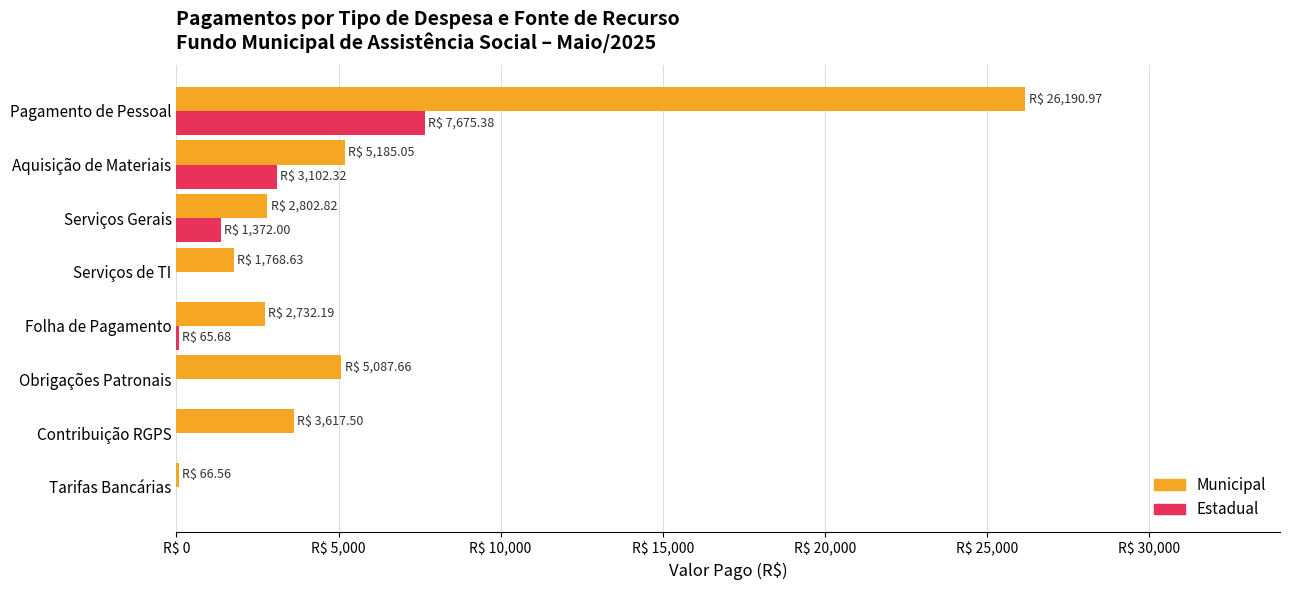

What are all the series names shown in the legend?

Municipal, Estadual